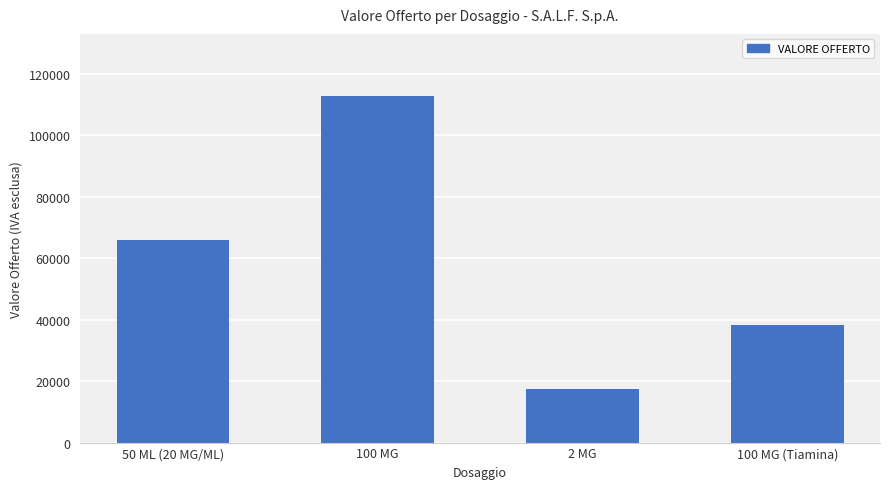

Which label corresponds to the smallest value in the chart?

2 MG